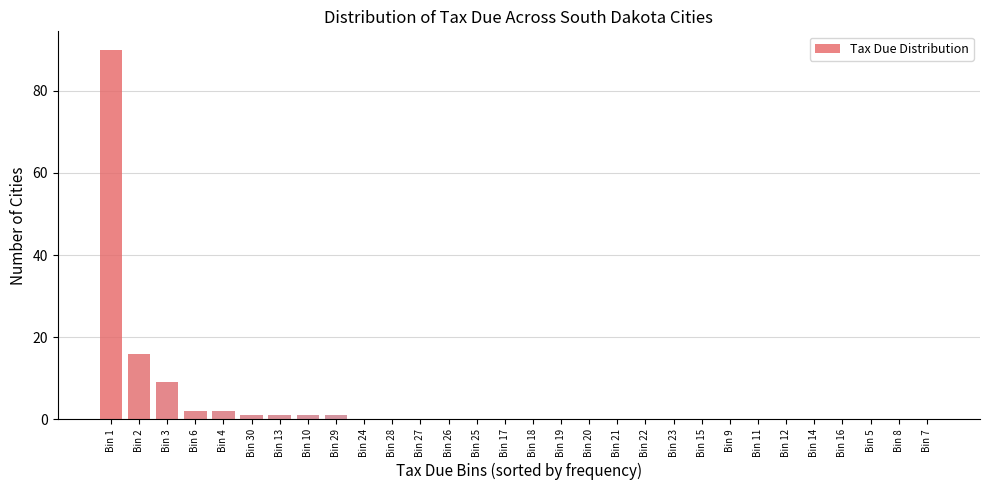

Reading left to right, what are all the values shown in this chart?

Bin 1=90	Bin 2=16	Bin 3=9	Bin 6=2	Bin 4=2	Bin 30=1	Bin 13=1	Bin 10=1	Bin 29=1	Bin 24=0	Bin 28=0	Bin 27=0	Bin 26=0	Bin 25=0	Bin 17=0	Bin 18=0	Bin 19=0	Bin 20=0	Bin 21=0	Bin 22=0	Bin 23=0	Bin 15=0	Bin 9=0	Bin 11=0	Bin 12=0	Bin 14=0	Bin 16=0	Bin 5=0	Bin 8=0	Bin 7=0